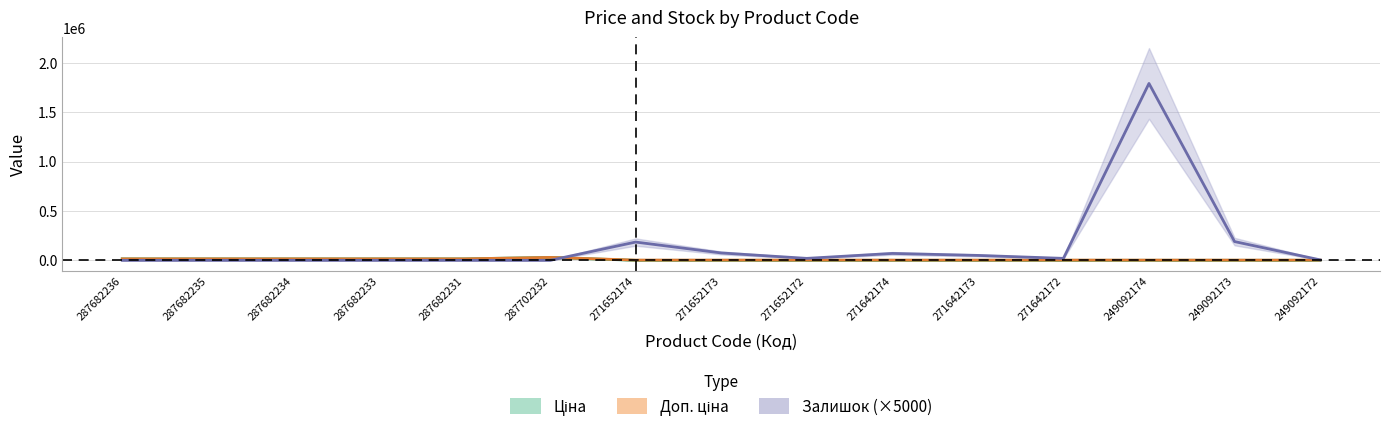

Between which two adjacent categories do Залишок and Доп. ціна first intersect?

287702232 and 271652174